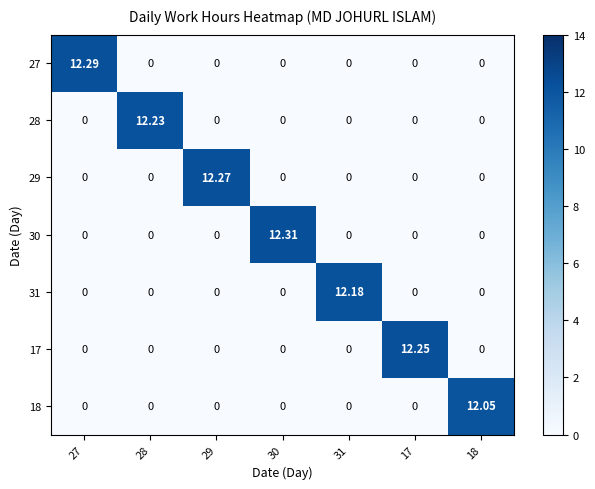

At 17, list the series in order from smallest to largest.

27, 28, 29, 30, 31, 18, 17